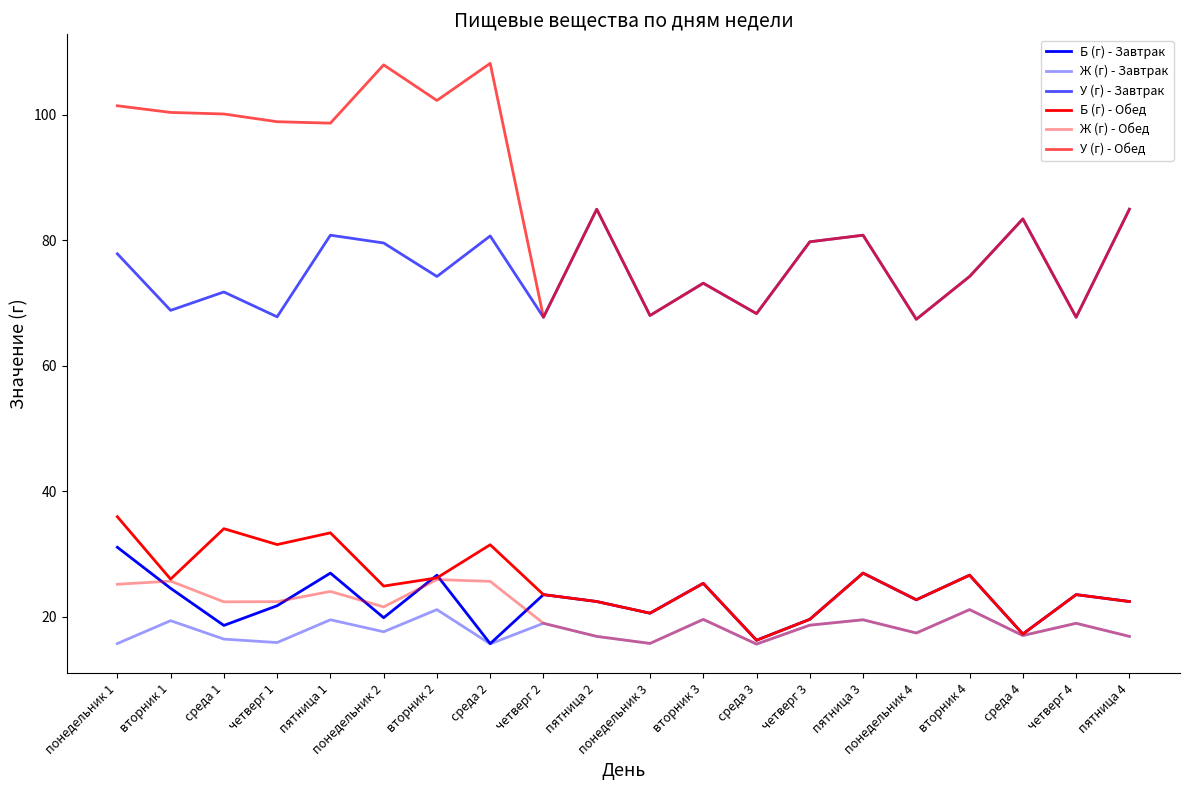

How many interior local valleys does the Б (г) - Завтрак series have?

7